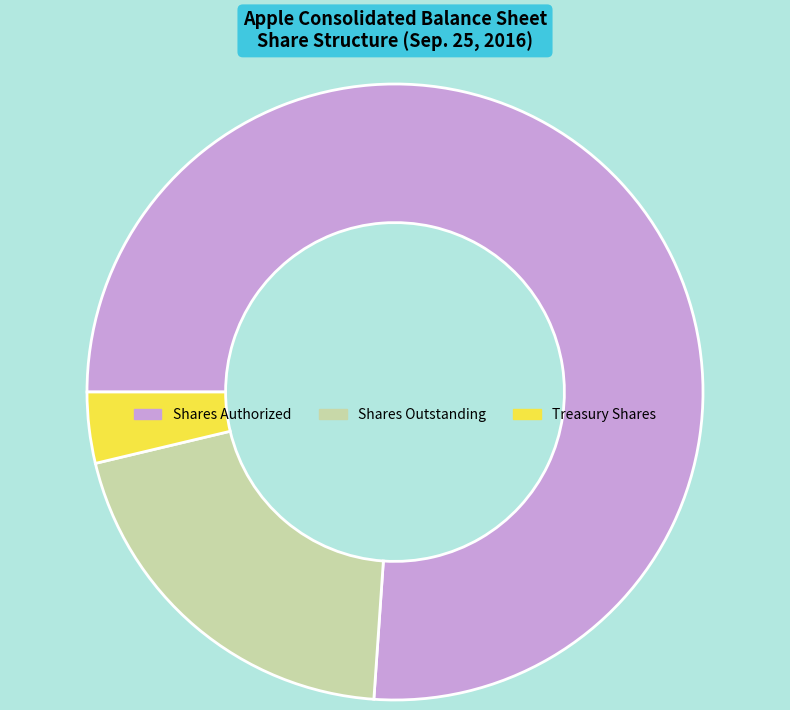

Is there a majority slice in this chart?

Yes